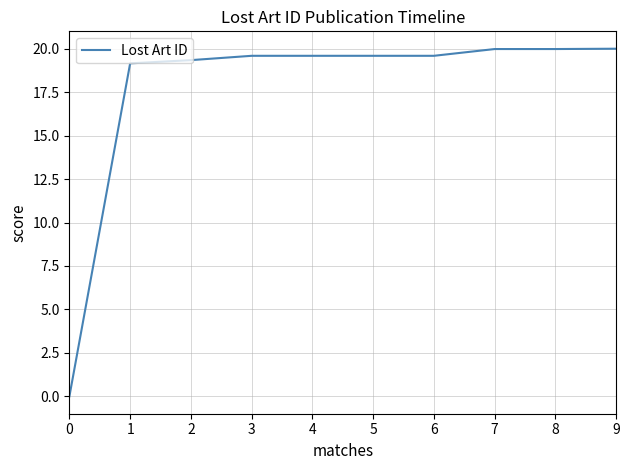

What is the maximum value shown in the chart?

20.0